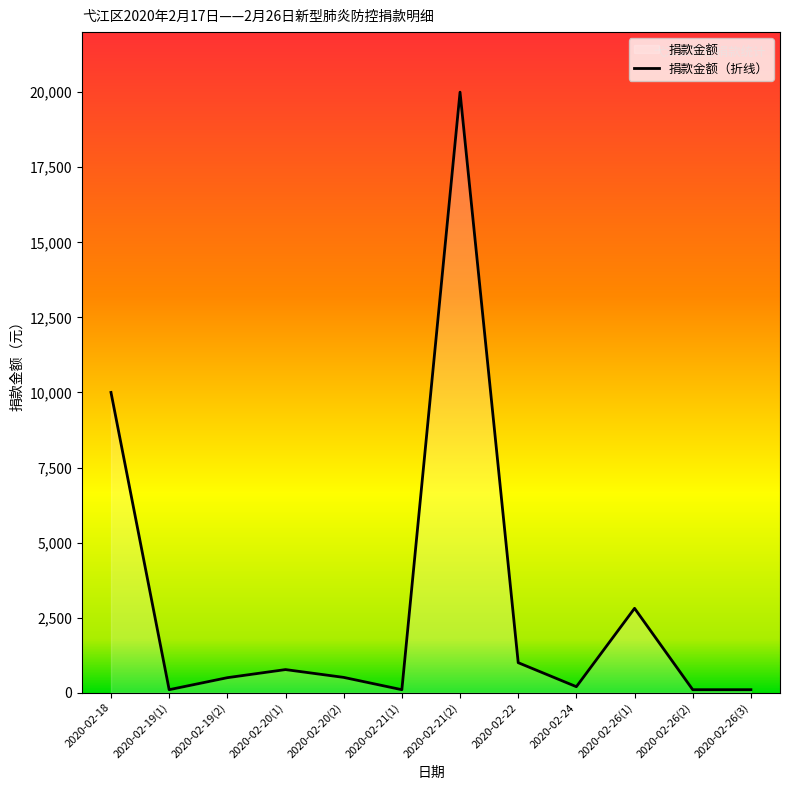

Which category has the lowest value across all series?

2020-02-19(1)